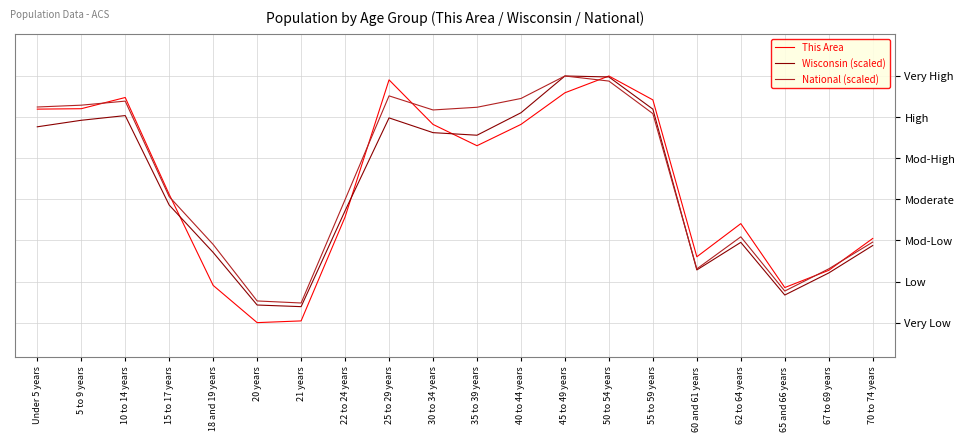

What position from the left is 22 to 24 years?

8